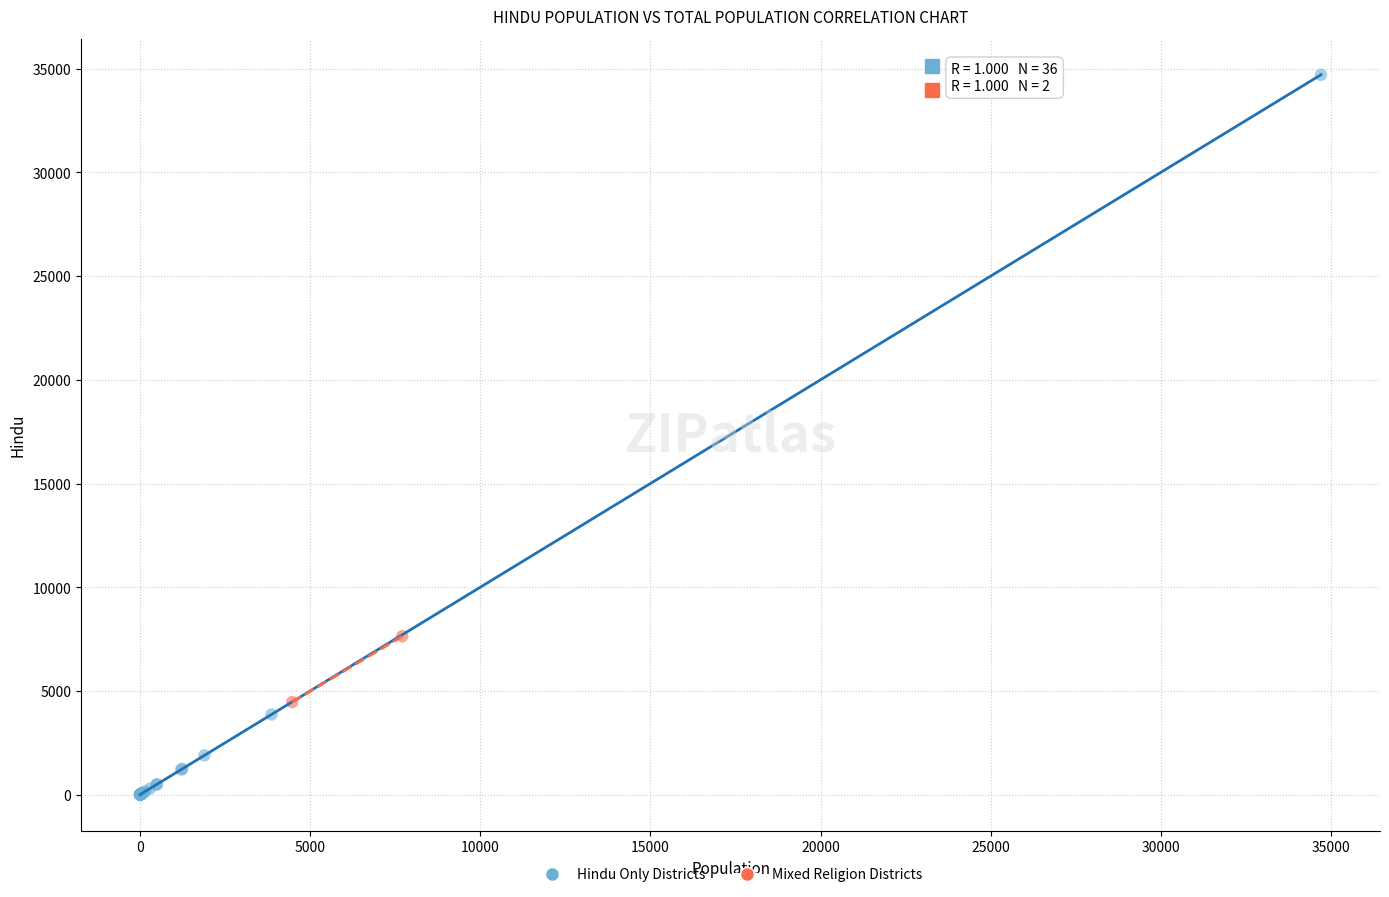

What are all the series names shown in the legend?

Hindu Only Districts, Mixed Religion Districts